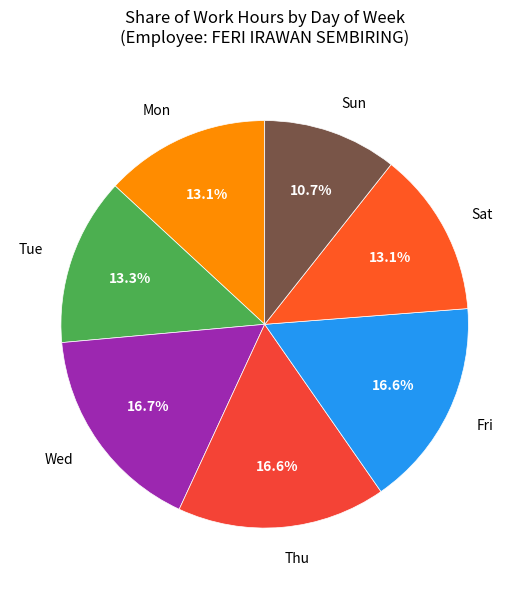

What percentage is the Wed slice, to the nearest percent?

17%